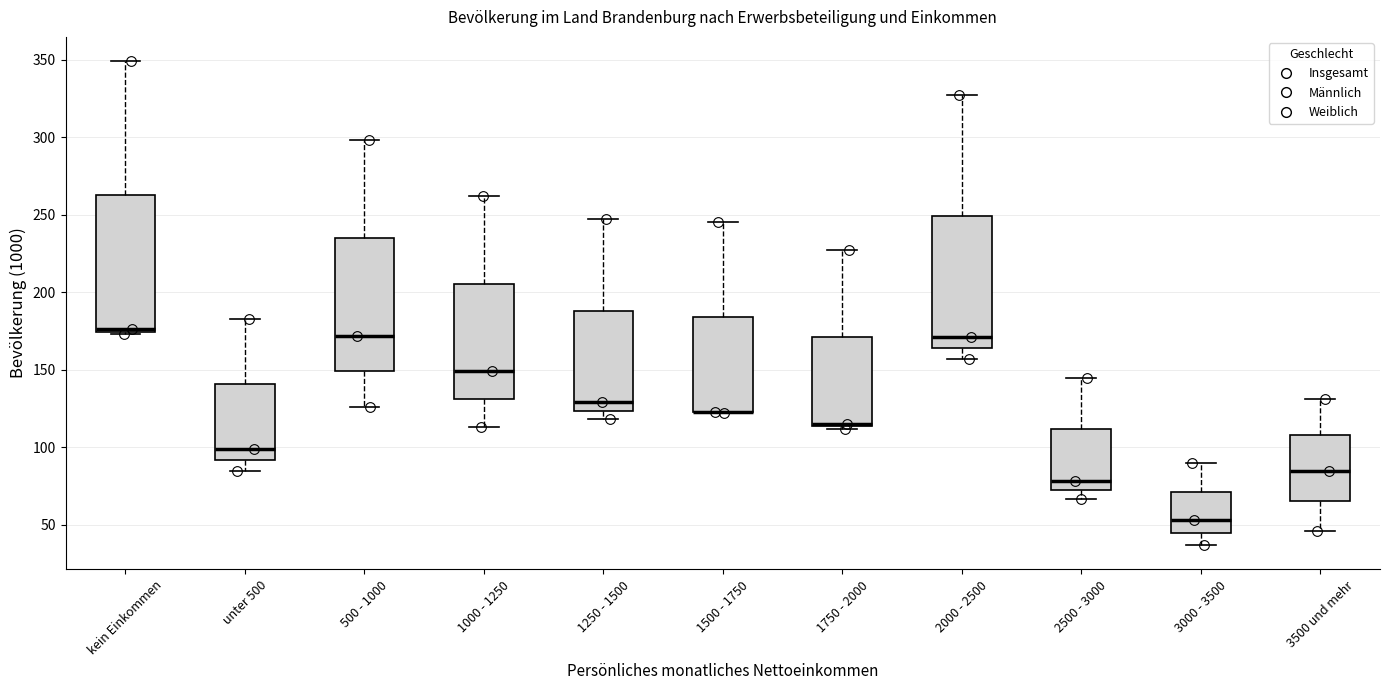

Where is the upper edge of the box for 3000 - 3500 on the y-axis? The values are not printed on the chart, so give them approximately, as read against the axis.

70